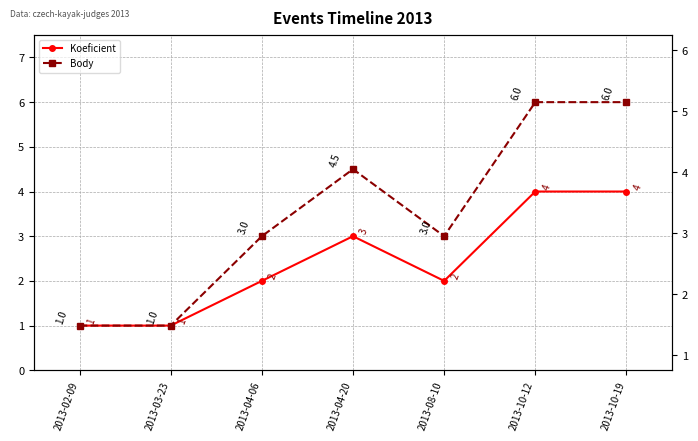

What are all the series names shown in the legend?

Koeficient, Body